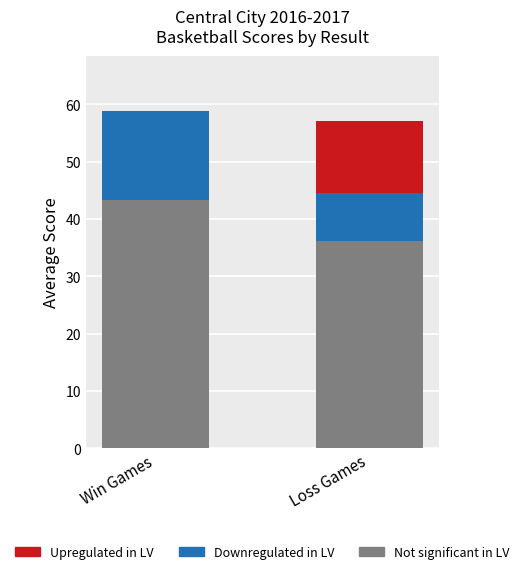

What is the maximum value for Not significant in LV?

43.4